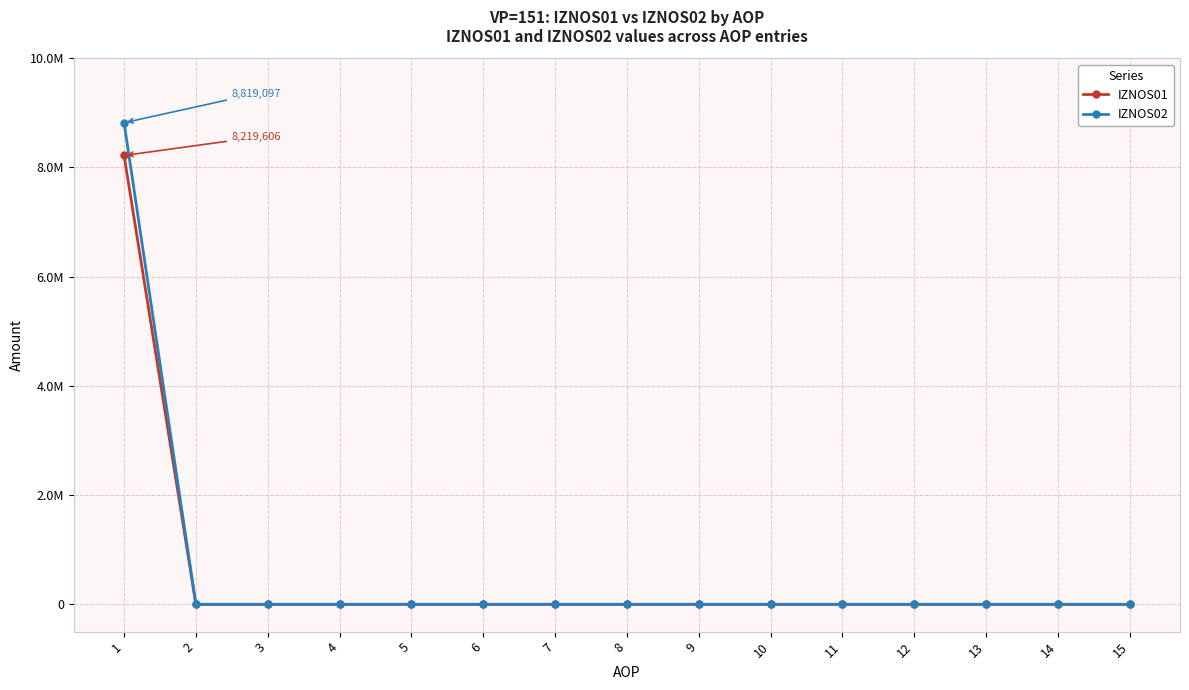

The value of IZNOS01 at 5 is 0.0. True or false?

True